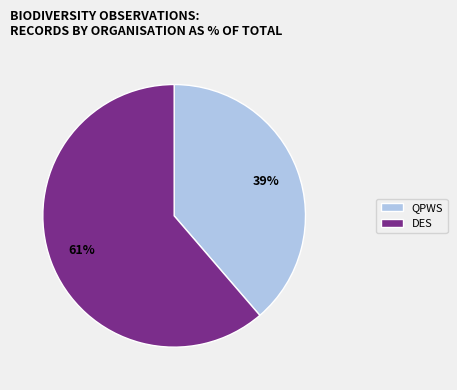

Is QPWS the majority of the pie?

No